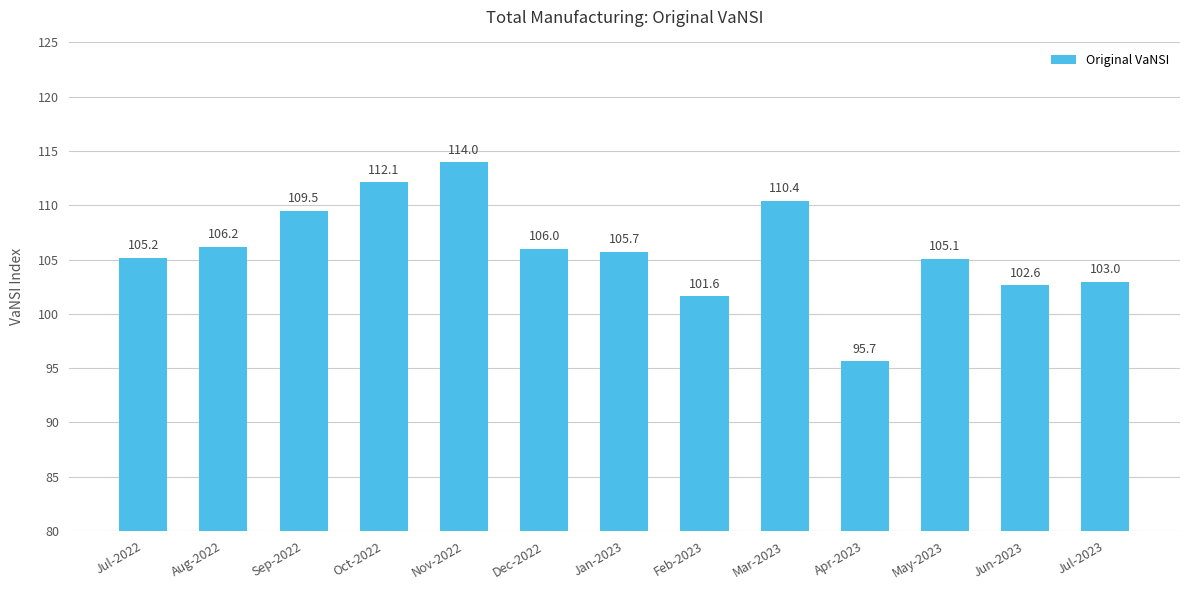

At which category does the chart reach its minimum across all series?

Apr-2023